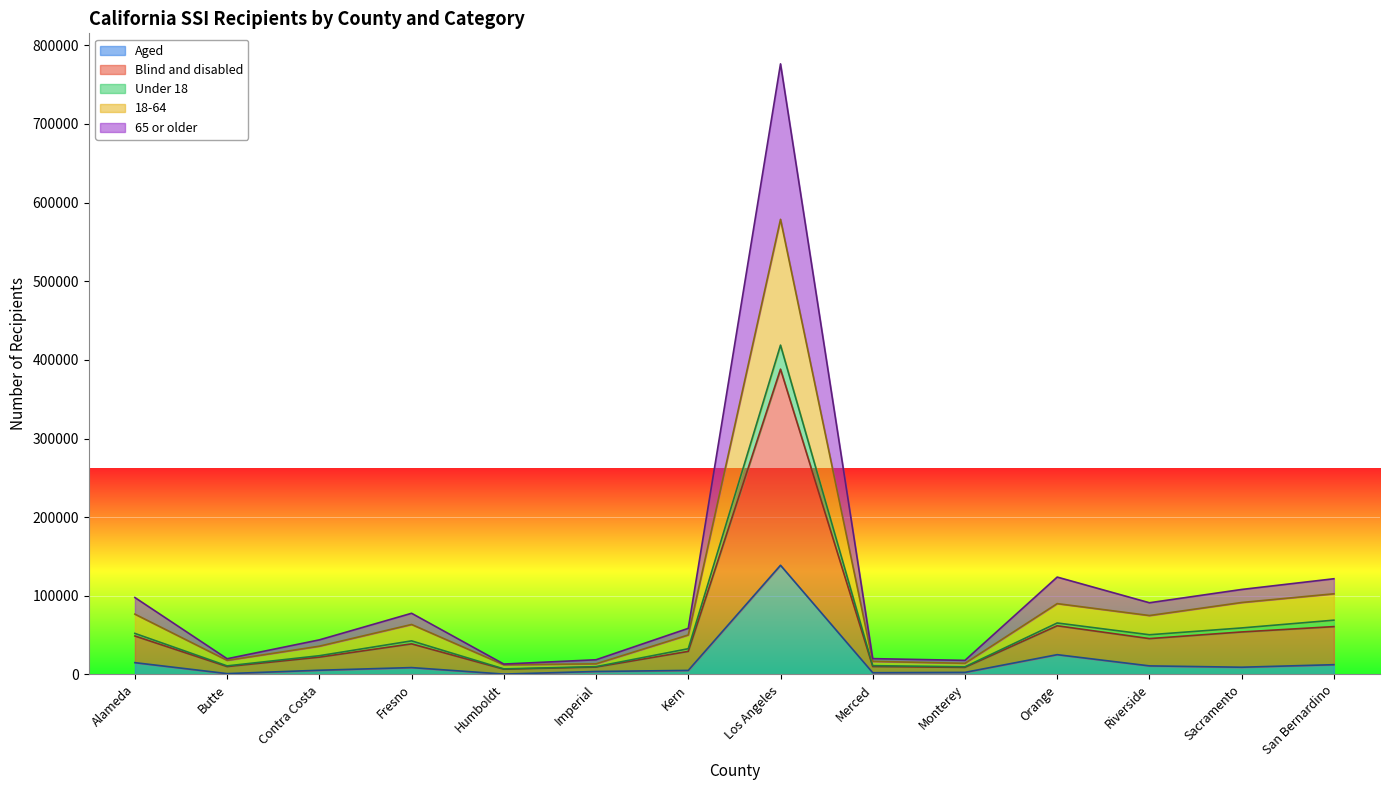

In Blind and disabled, how many points are lower than both neighbors (excluding endpoints)?

4